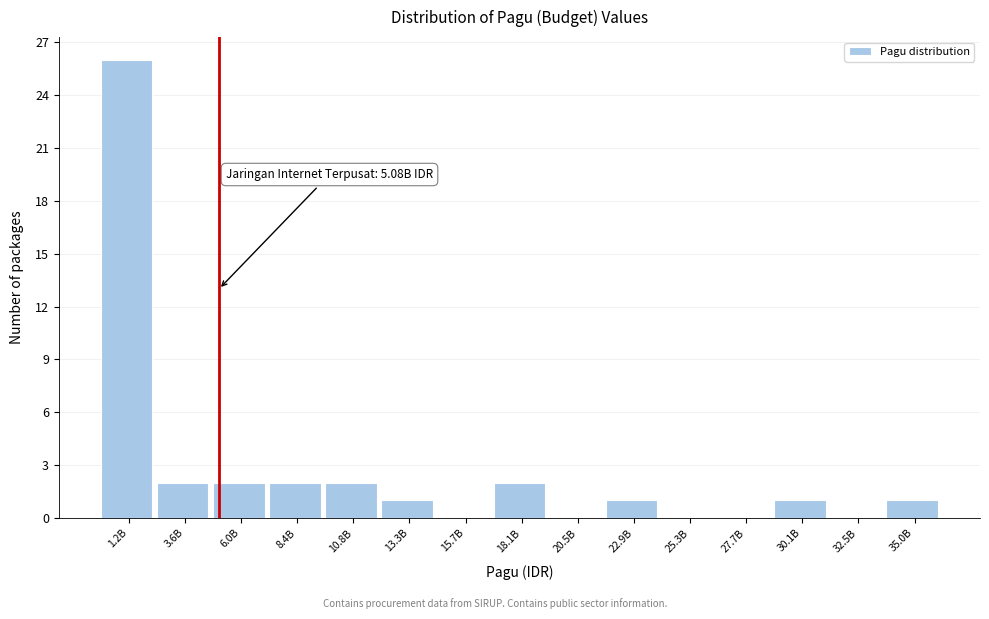

Reading left to right, what are all the values shown in this chart?

1.2B=26	3.6B=2	6.0B=2	8.4B=2	10.8B=2	13.3B=1	15.7B=0	18.1B=2	20.5B=0	22.9B=1	25.3B=0	27.7B=0	30.1B=1	32.5B=0	35.0B=1